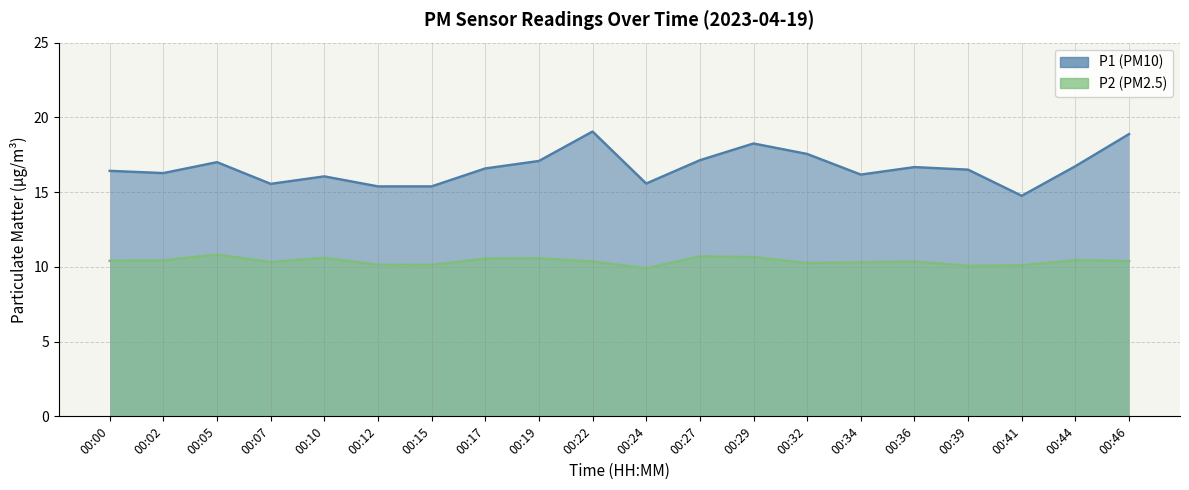

At which category does P2 reach its first local peak?

00:05